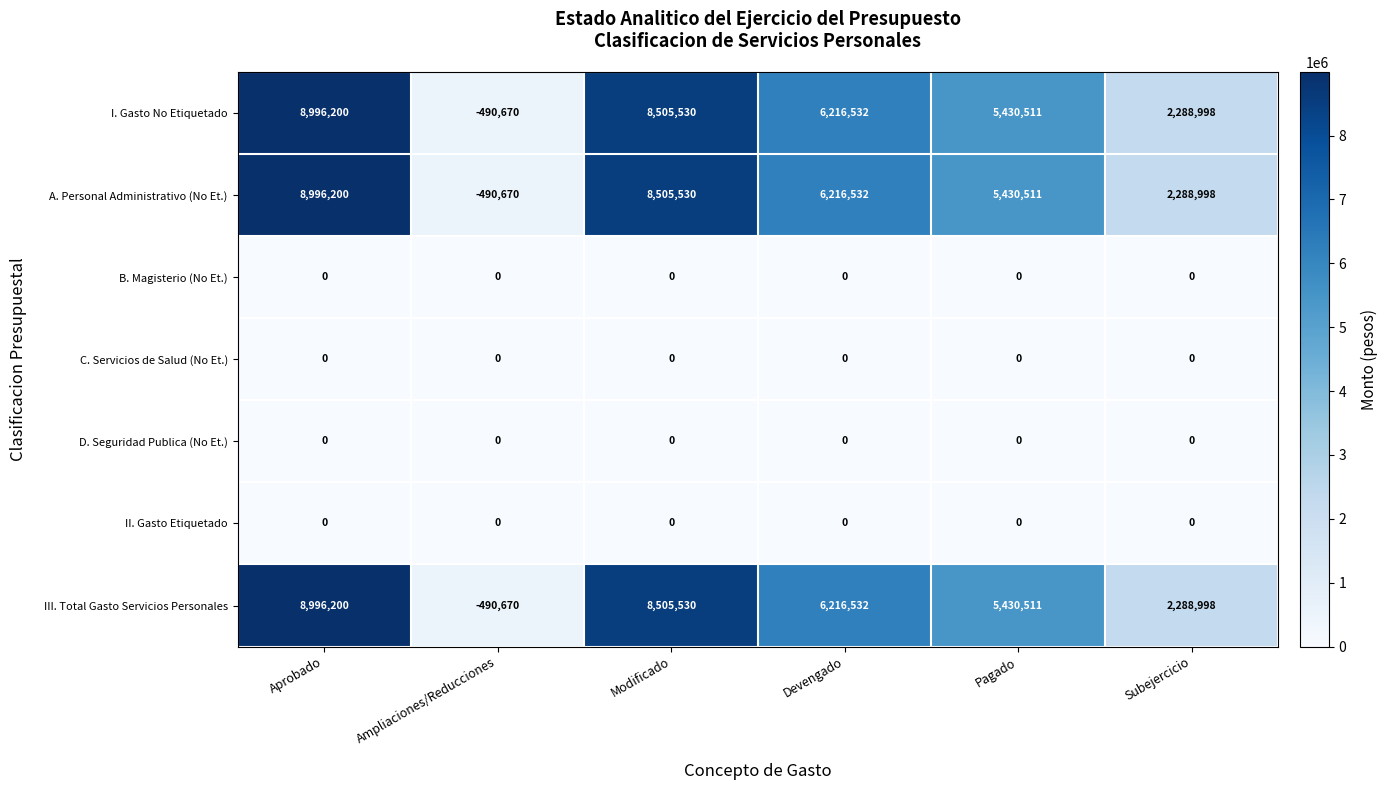

True or false: III. Total Gasto Servicios Personales has a value of 6237491 at Aprobado.

False